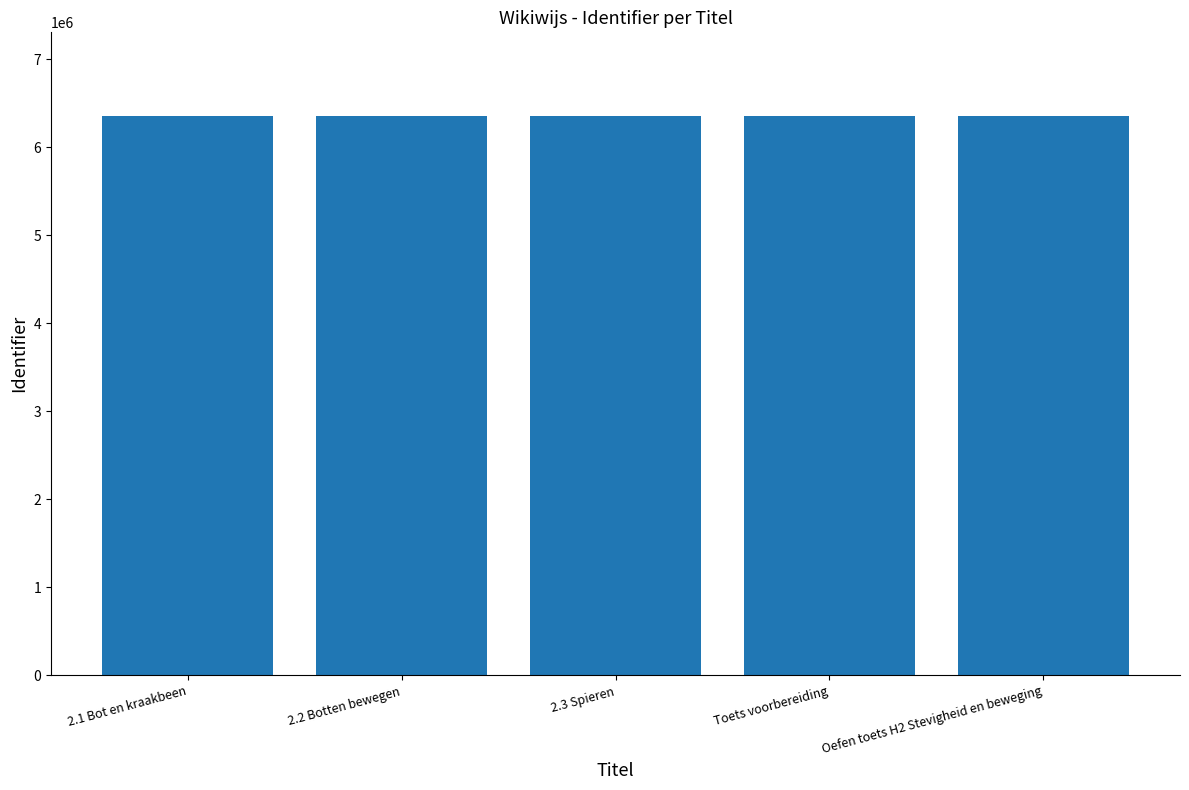

What is the label of the 1st bar from the left?

2.1 Bot en kraakbeen